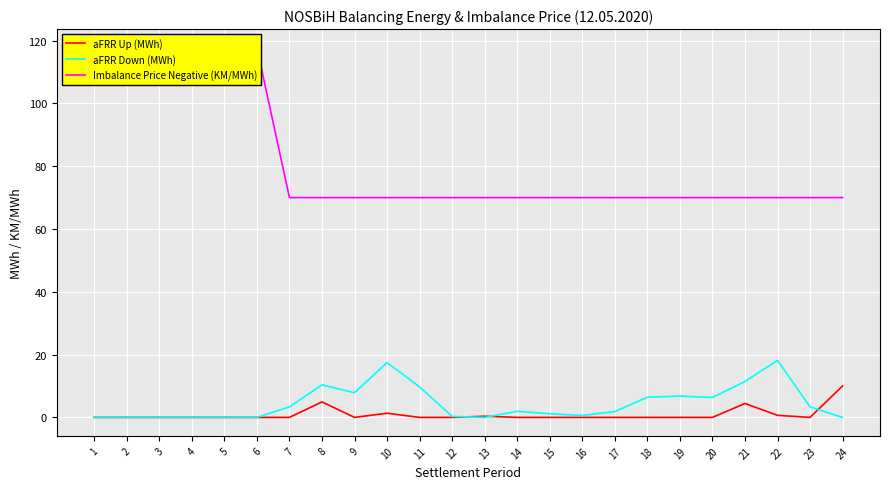

Which series changed the most between 8 and 18?

aFRR Up (MWh)